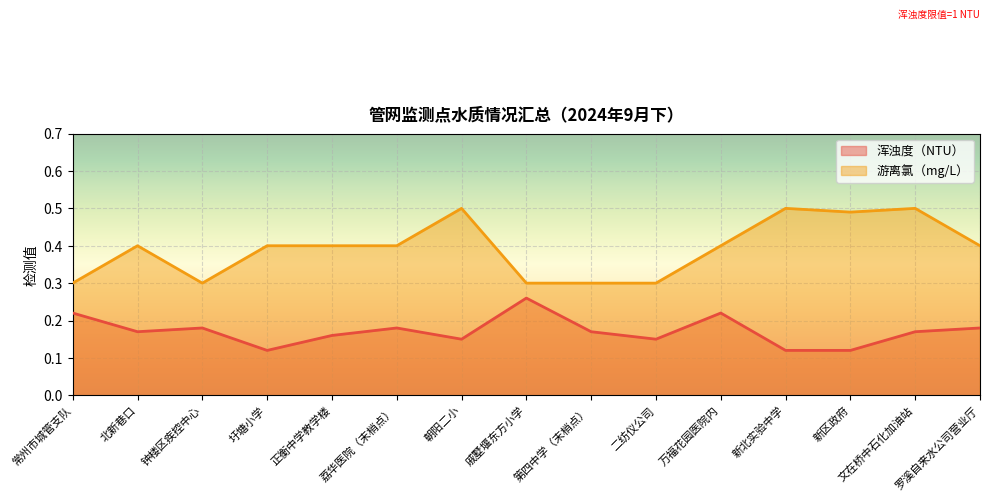

How many lines are shown in the chart?

2